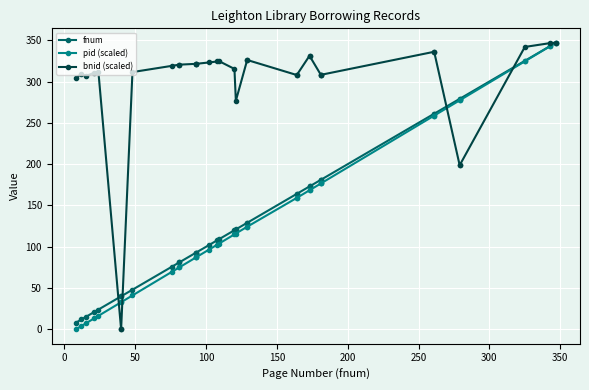

How many lines are shown in the chart?

3